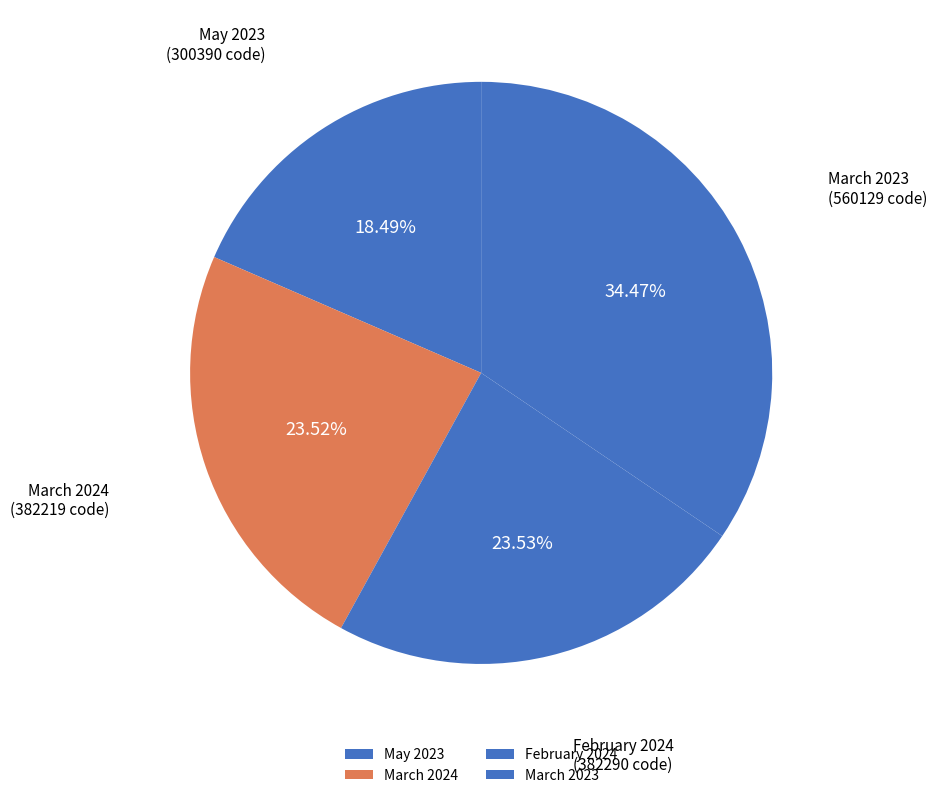

Combined, do February 2024 and May 2023 account for over 50%?

No